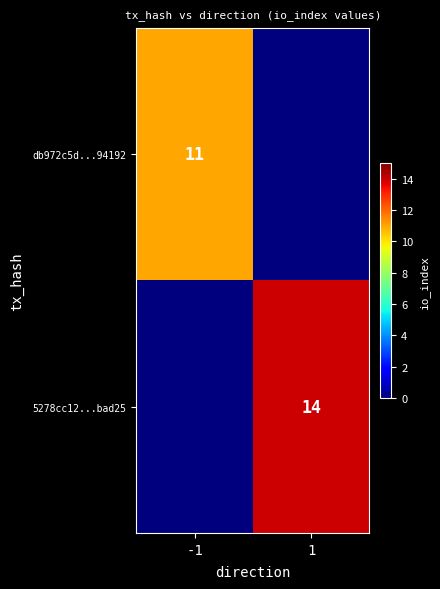

Is it true that 5278cc12...bad25 equals 14 at 1?

True